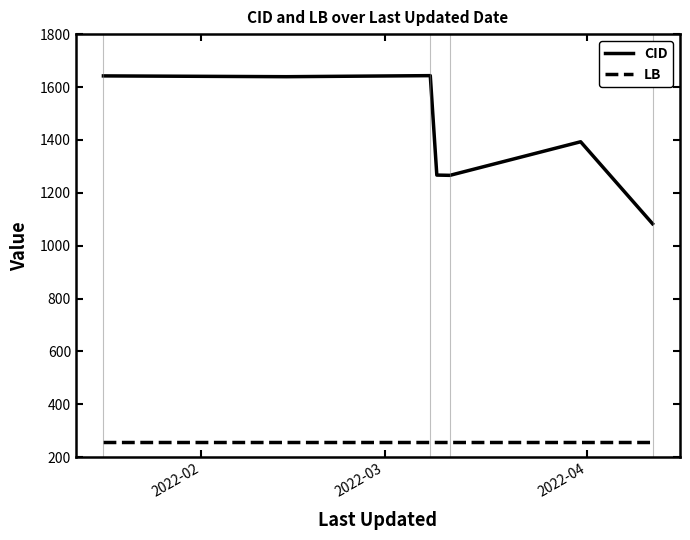

What is the average value of the CID series?

1419